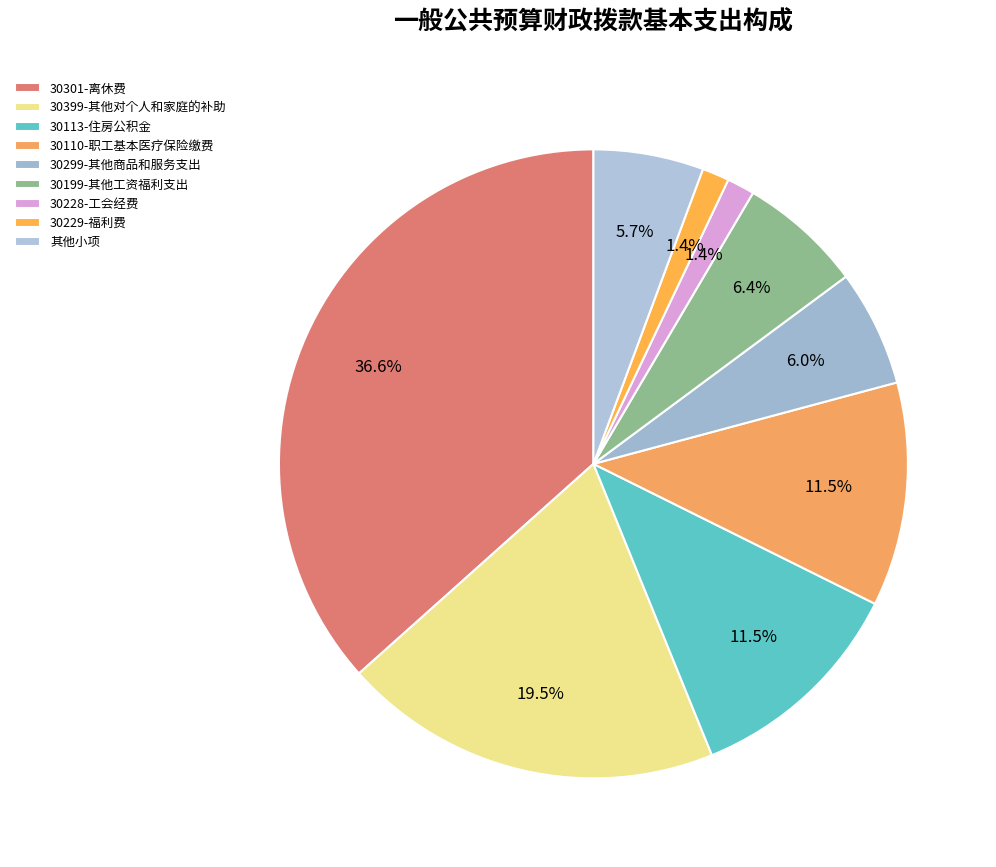

To the nearest percent, what is the difference between the largest and smallest slice percentages?

35%